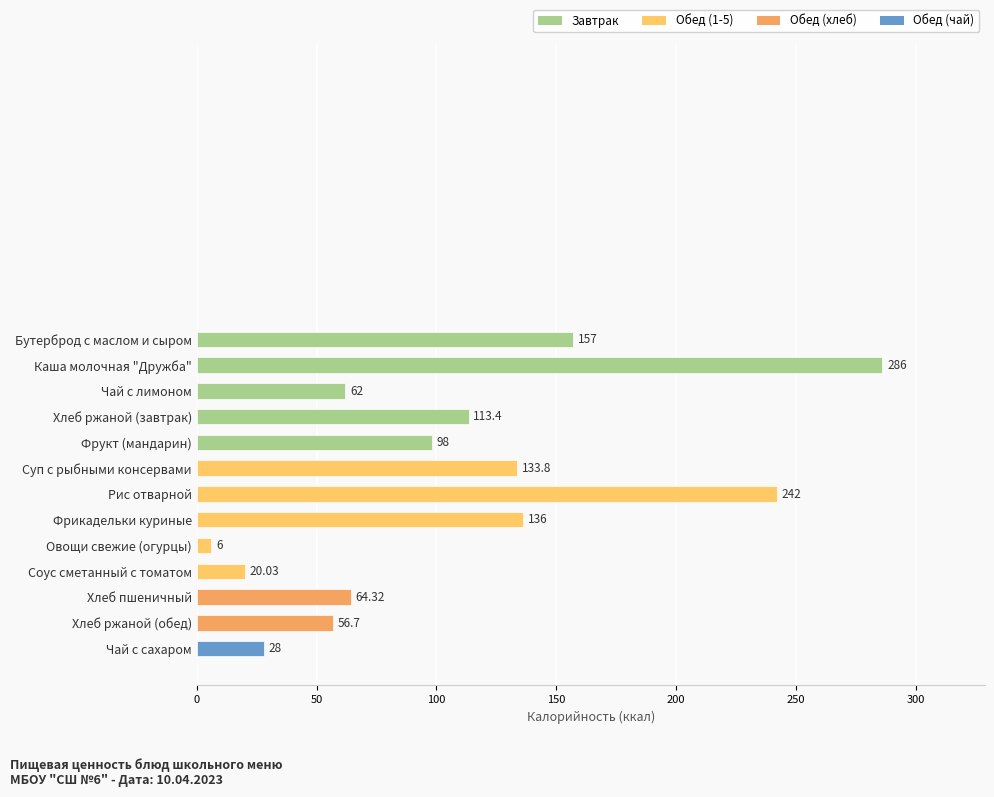

How many data points does each series have?

13